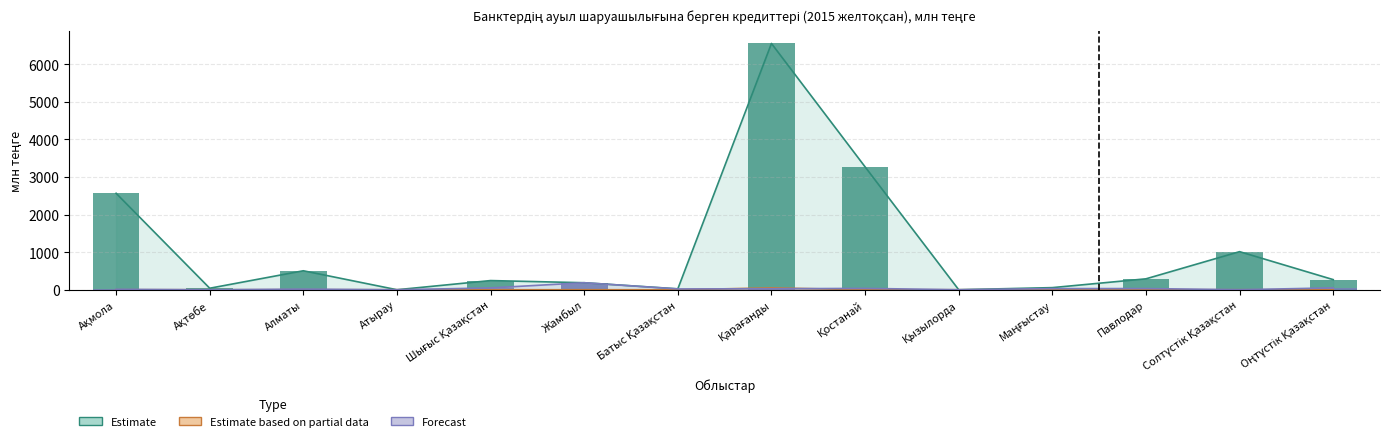

Is it true that ұлттық валютада (орташа мерзімді) equals 100.5 at Павлодар?

True